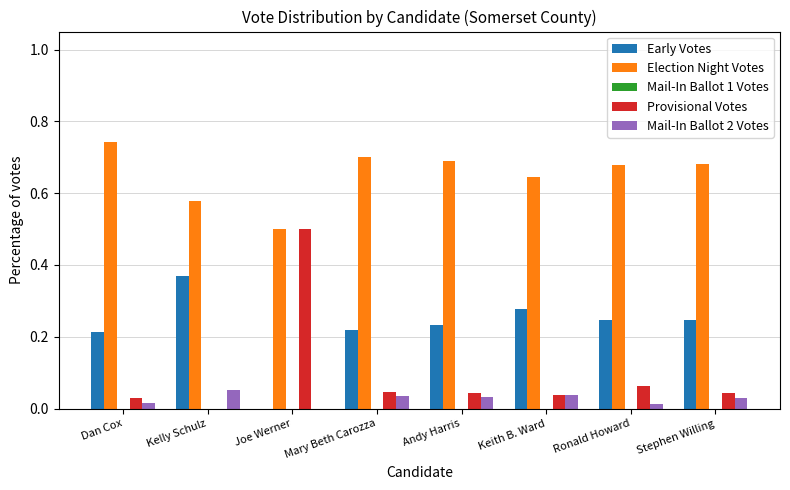

What is the total value across all series at Keith B. Ward?

1.0